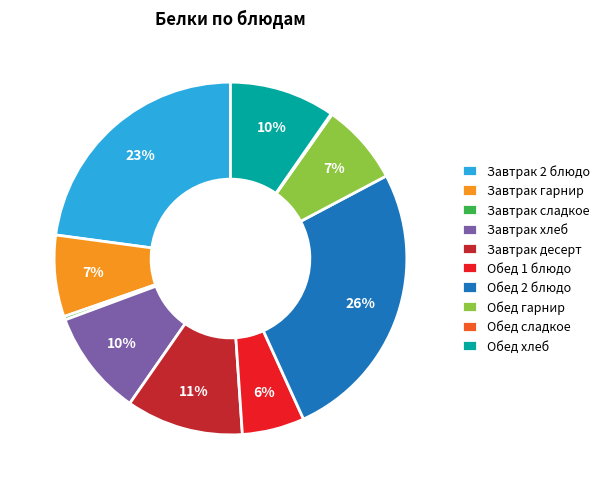

Which category has the biggest portion of the pie?

Обед 2 блюдо